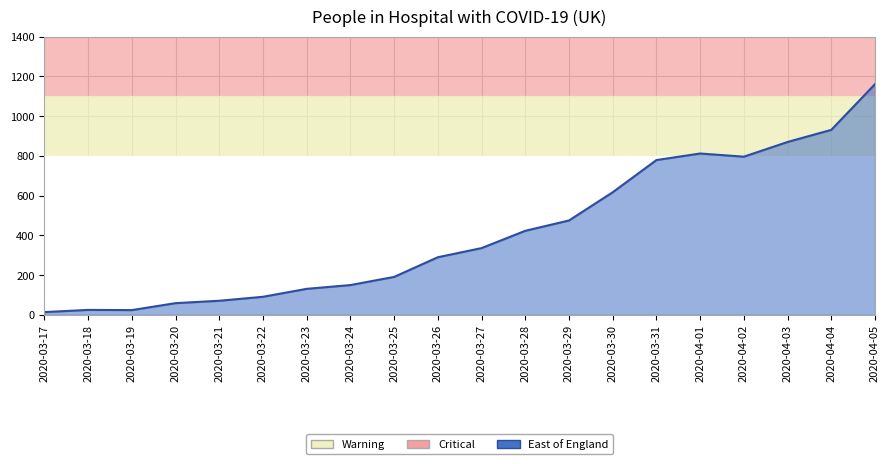

Reading left to right, transcribe all the data shown in this chart.

2020-03-17=14	2020-03-18=25	2020-03-19=24	2020-03-20=59	2020-03-21=71	2020-03-22=91	2020-03-23=131	2020-03-24=150	2020-03-25=191	2020-03-26=290	2020-03-27=336	2020-03-28=423	2020-03-29=475	2020-03-30=617	2020-03-31=779	2020-04-01=812	2020-04-02=796	2020-04-03=870	2020-04-04=931	2020-04-05=1161